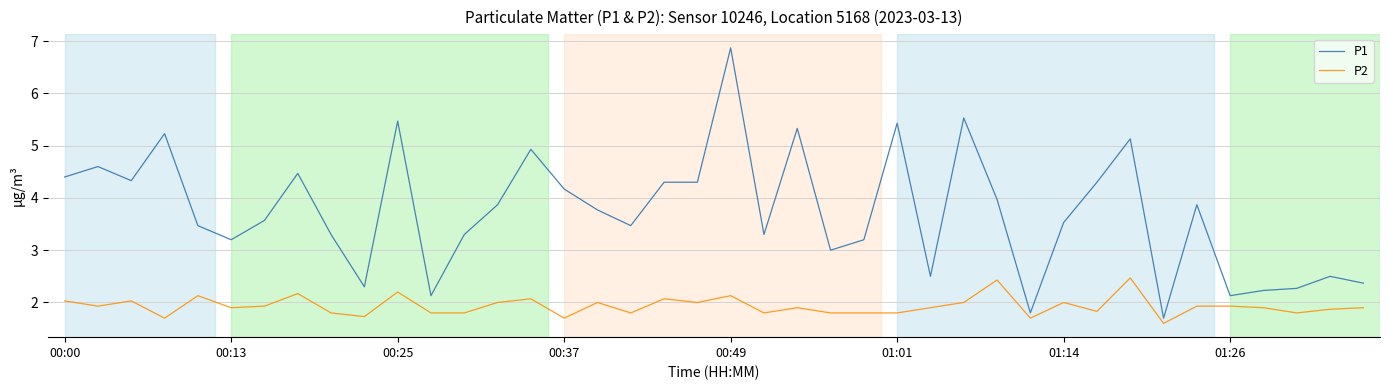

What is the greatest value displayed?

6.9